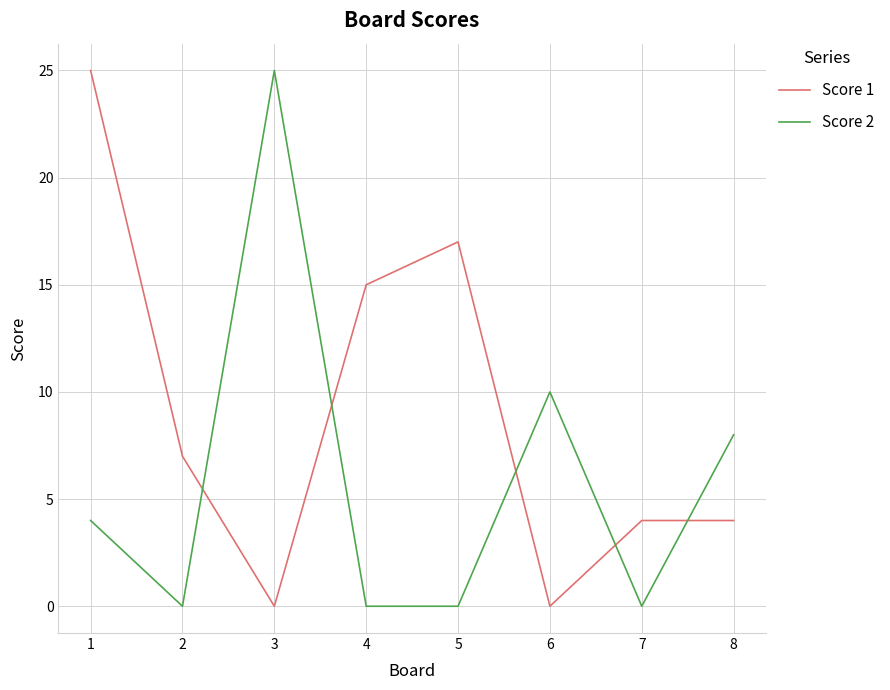

Is the value of Score 2 at 3 greater than the value of Score 1 at 3?

Yes